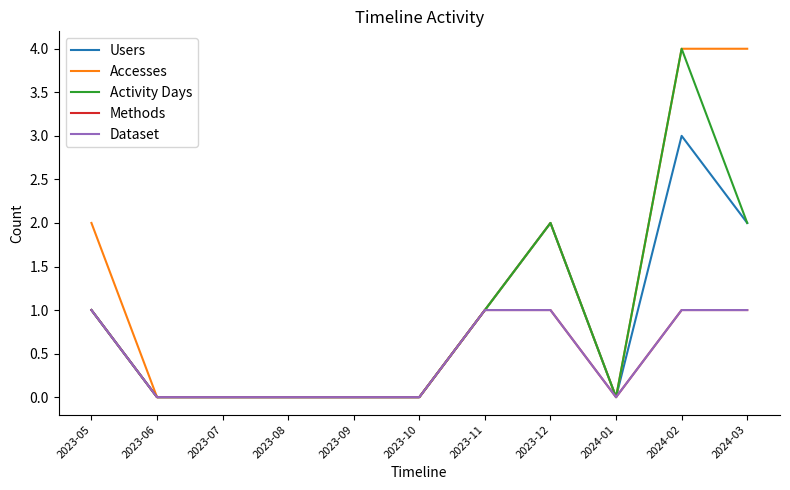

Is the value of Methods at 2023-12 greater than the value of Users at 2023-11?

No